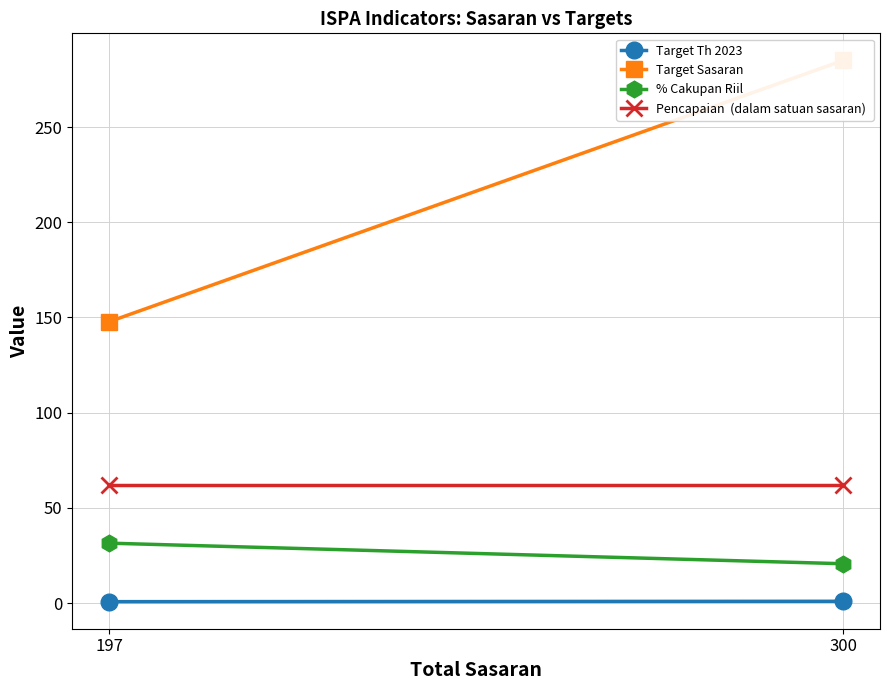

The value of Pencapaian  (dalam satuan sasaran)  at 197 is 16.0. True or false?

False